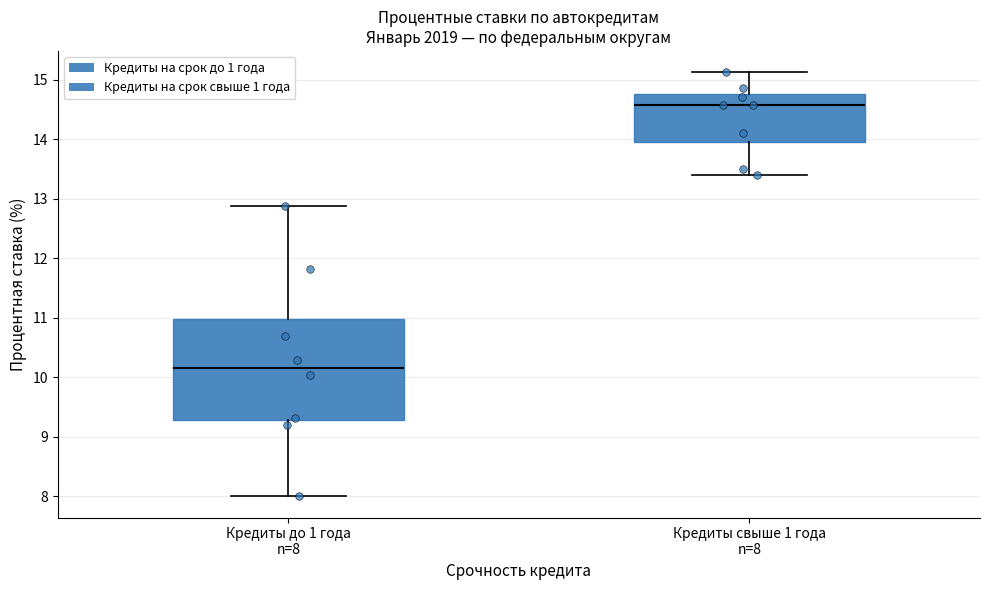

Where is the upper edge of the box for Кредиты свыше 1 года n=8 on the y-axis? The values are not printed on the chart, so give them approximately, as read against the axis.

14.8